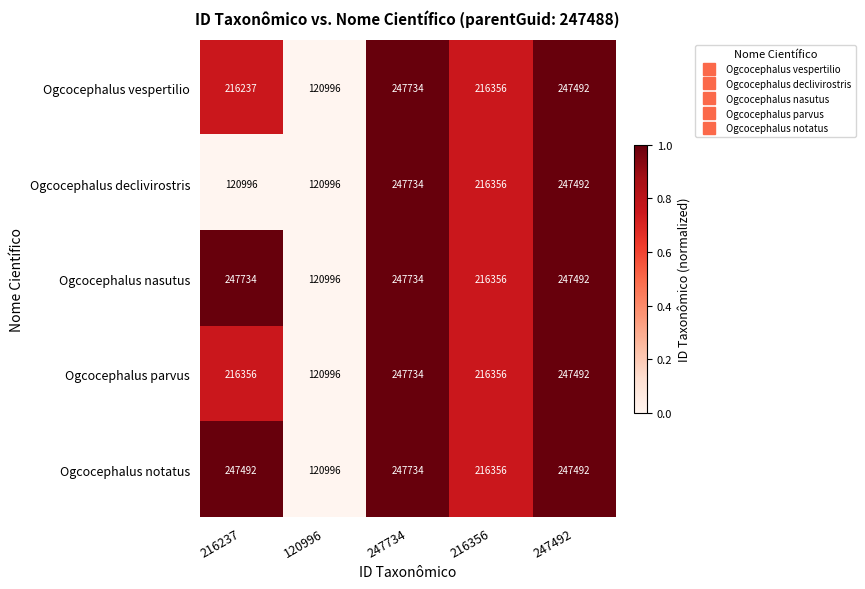

True or false: Ogcocephalus notatus has a value of 158795 at 120996.

False